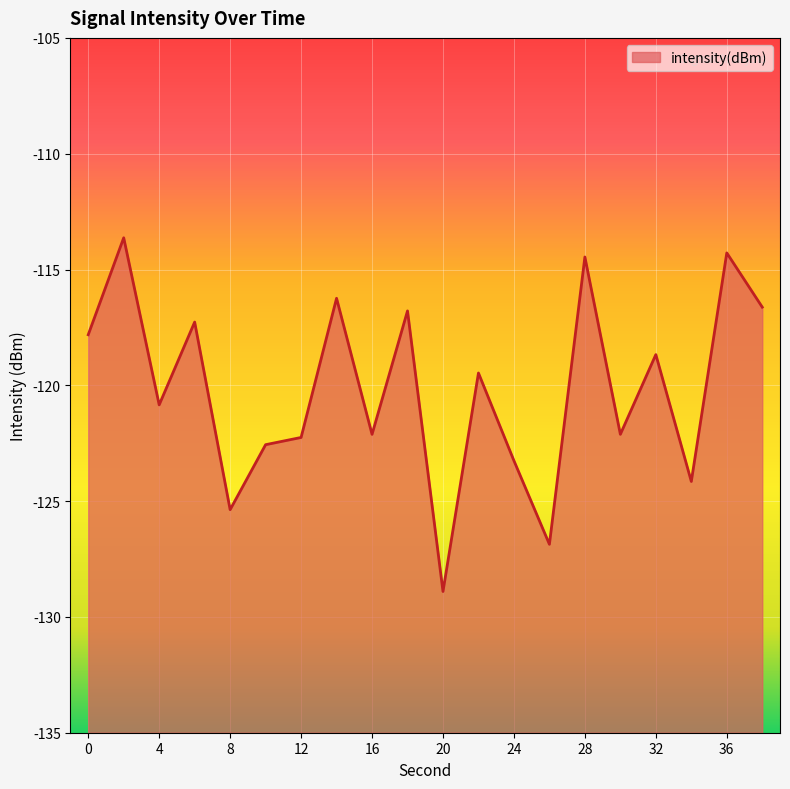

Which has a higher value, 22 or 4?

22